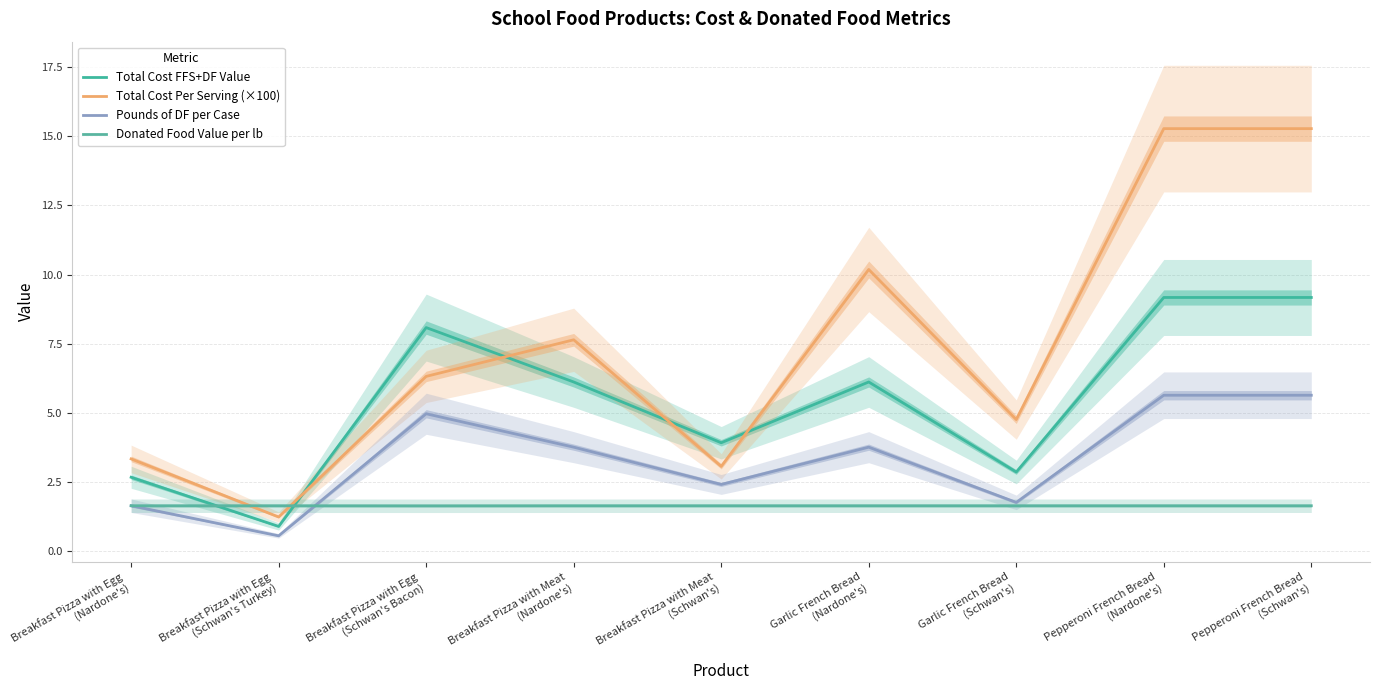

True or false: Total Cost FFS+DF Value has a value of 1.4 at Breakfast Pizza with Egg
(Schwan's Turkey).

False